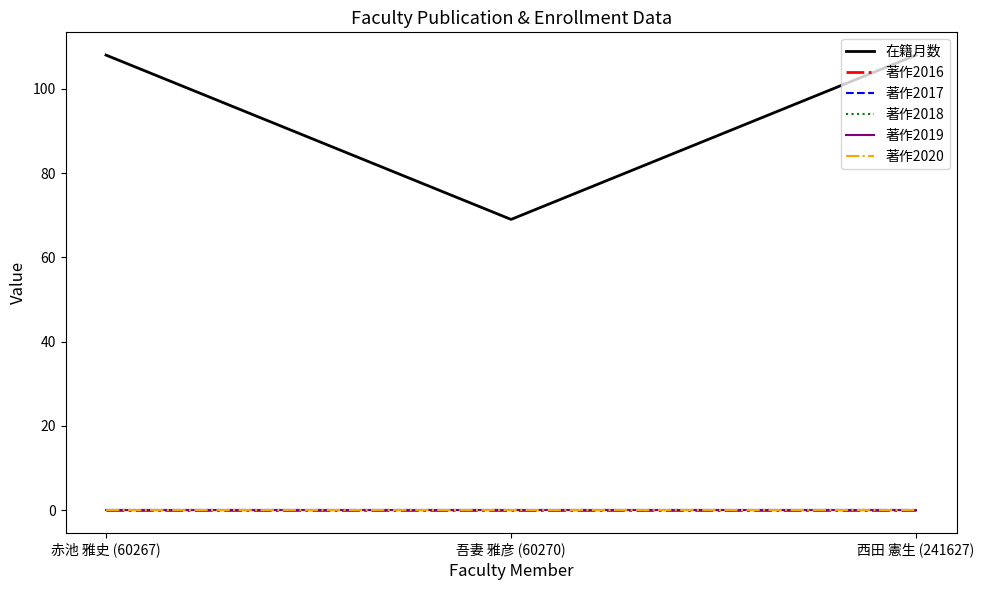

Does the chart display data point markers on the line(s)?

No